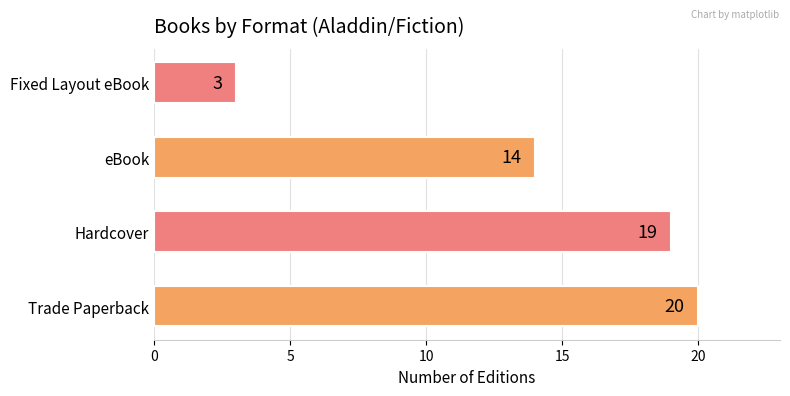

Rank the categories by value from highest to lowest.

Trade Paperback, Hardcover, eBook, Fixed Layout eBook